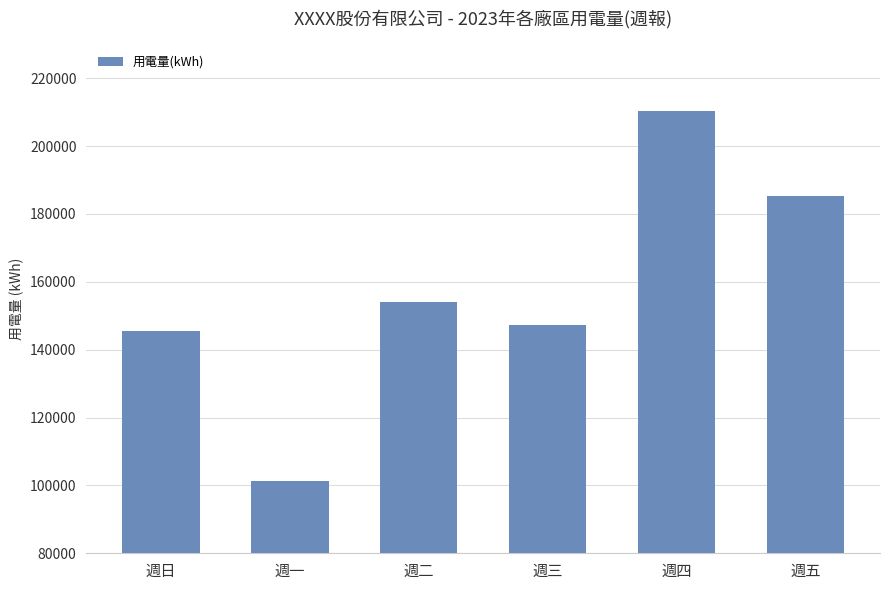

List the labels in order of value, largest first.

週四, 週五, 週二, 週三, 週日, 週一